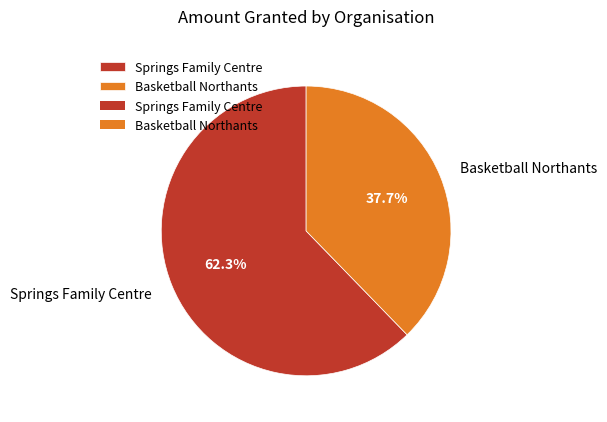

What is the ratio of the value at Basketball Northants to the value at Springs Family Centre?

0.6